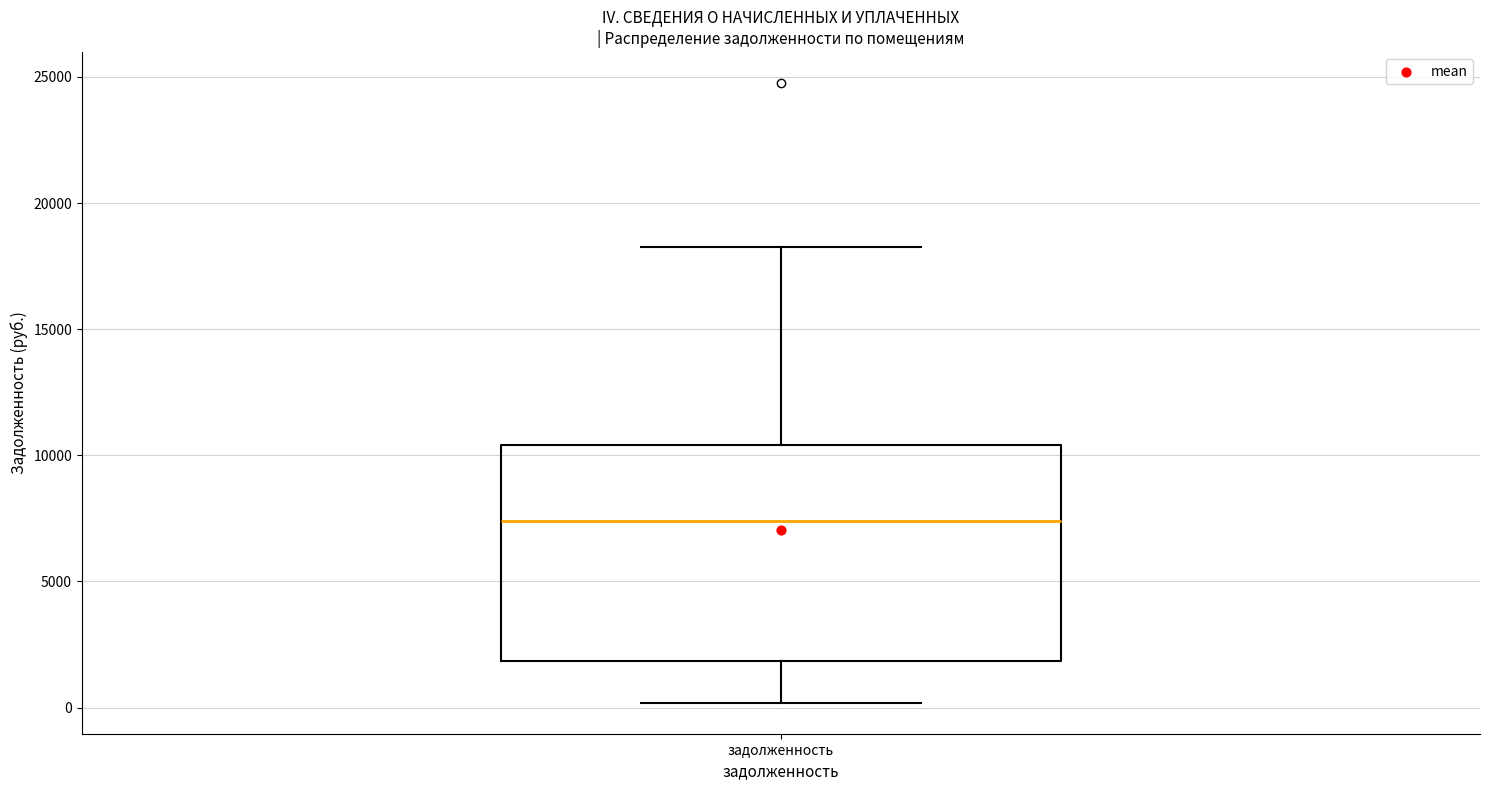

Read this box plot against the y-axis: the position of the median line, the range covered by the box, and the ends of both whiskers. The values are not printed on the chart, so give them approximately, as read against the axis.

median 7500, box 2000 to 10500, whiskers 0 to 18000